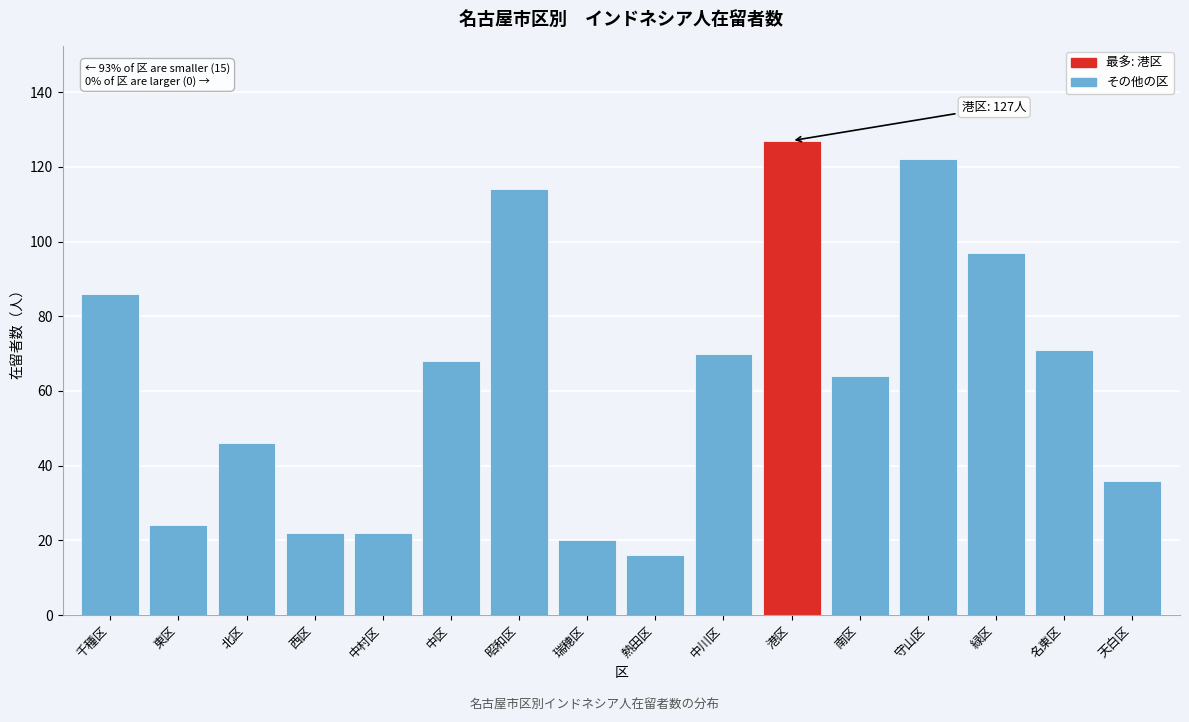

Reading right to left, transcribe all the data shown in this chart.

36	71	97	122	64	127	70	16	20	114	68	22	22	46	24	86